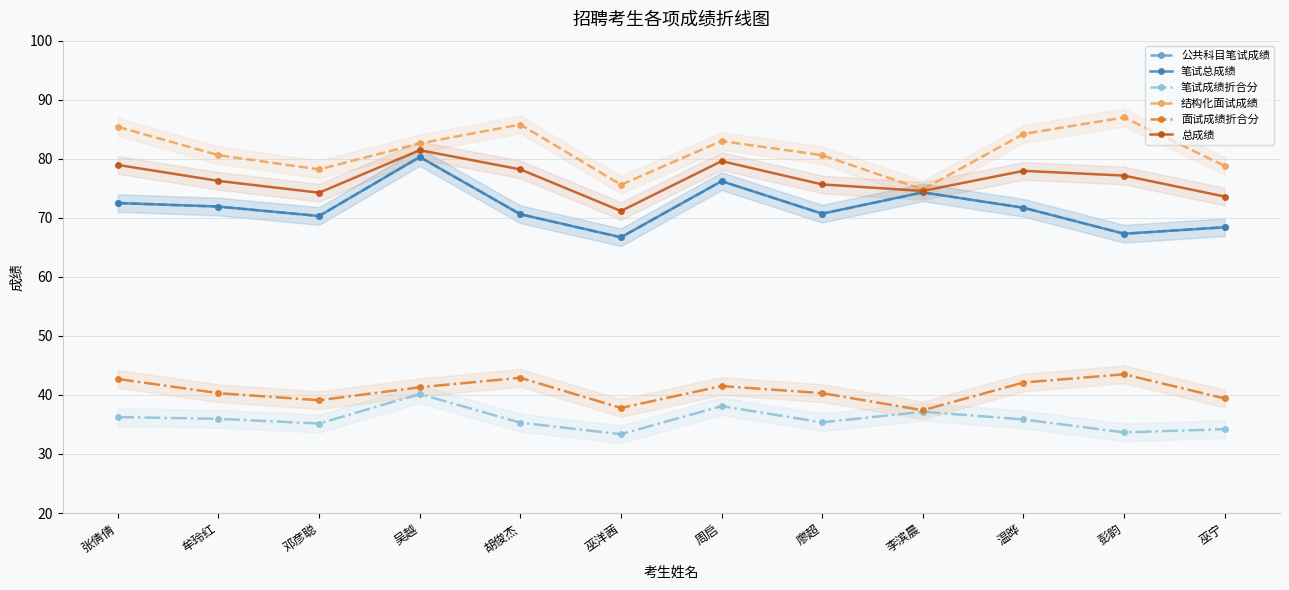

Read the 笔试总成绩 value at 胡俊杰.

70.6